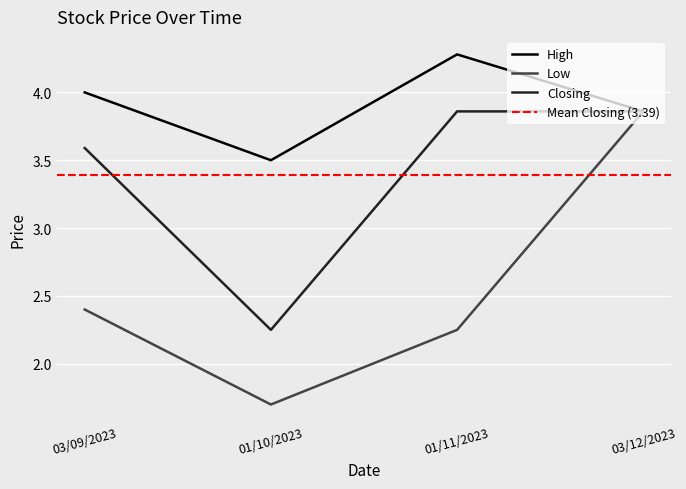

Is it true that Low equals 1.7 at 01/10/2023?

True